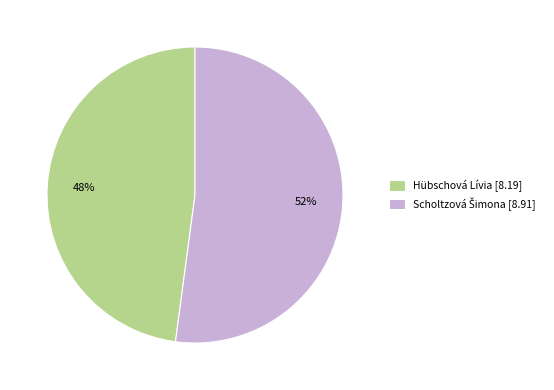

To the nearest percent, what is the average slice percentage?

50%